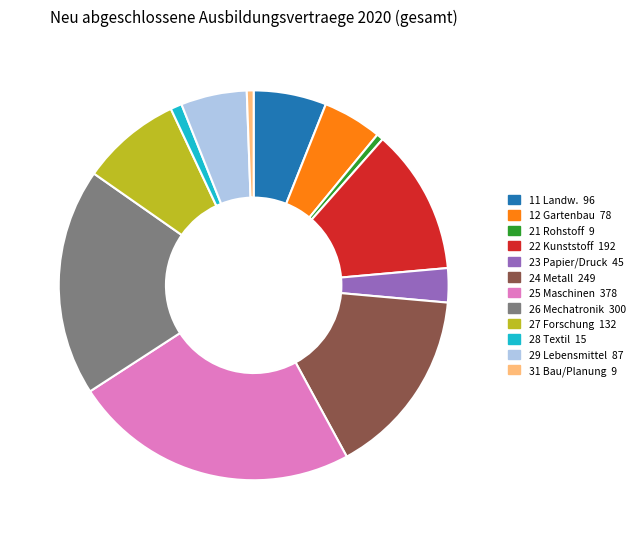

How many segments does this pie chart have?

12